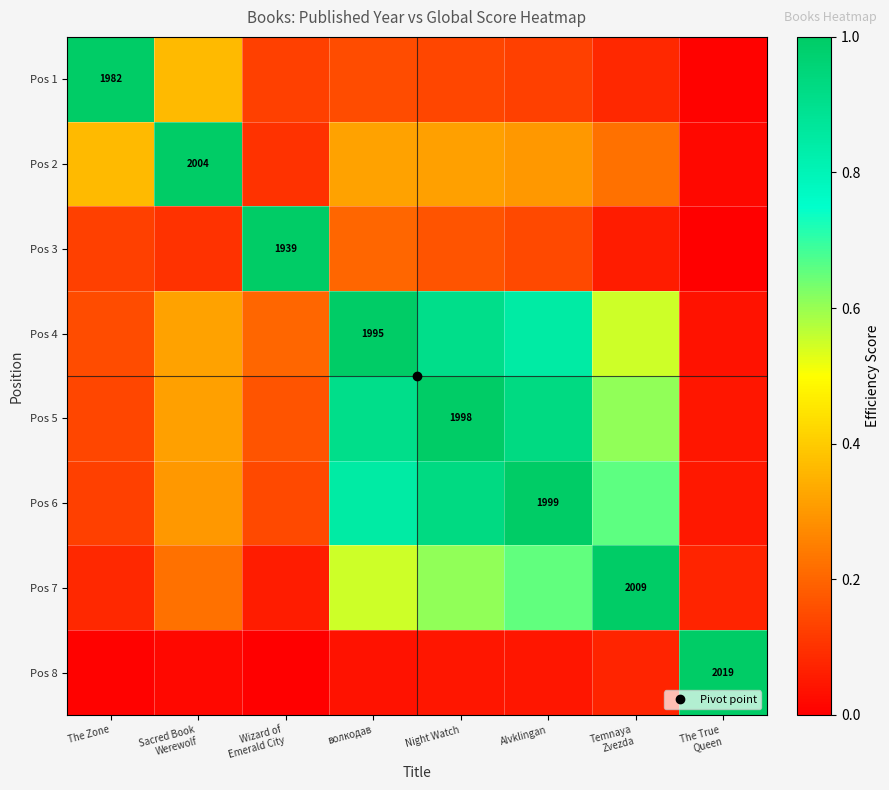

Which category has the lowest value in the Pos 6 series?

The True Queen